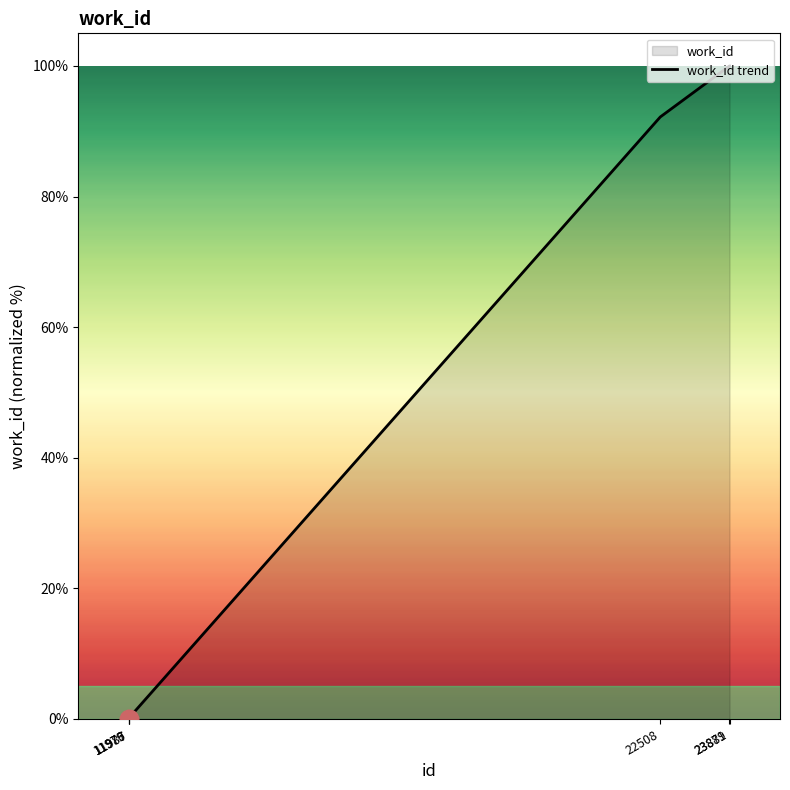

Approximately how many times larger is the value at 23881 compared to 23879?

1.0